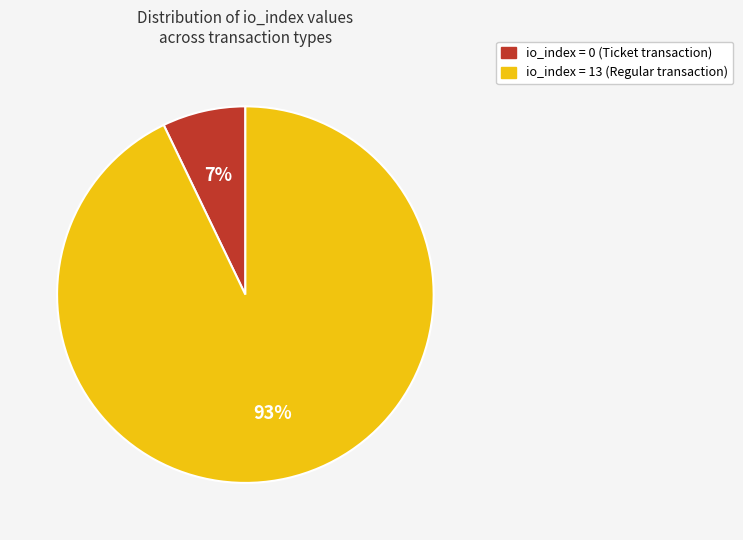

Is there any slice that represents more than half of the pie?

Yes